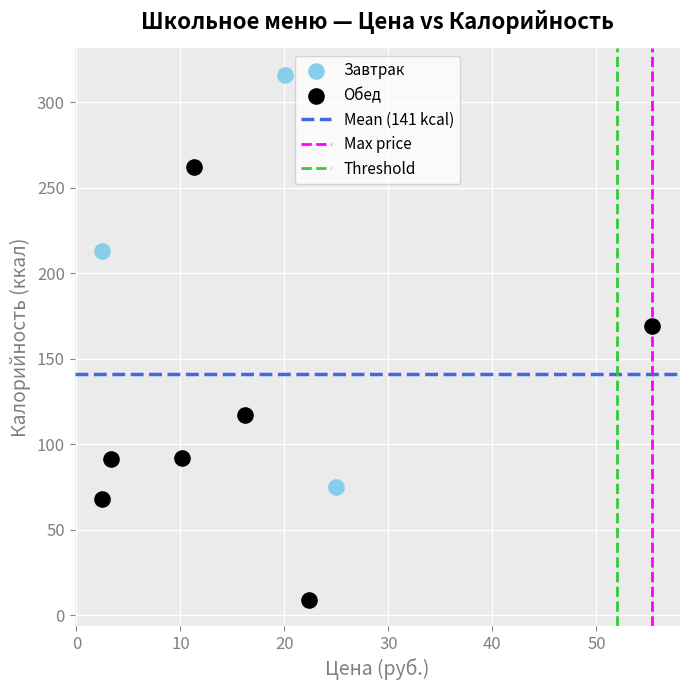

Which series contains the highest Y value?

Завтрак